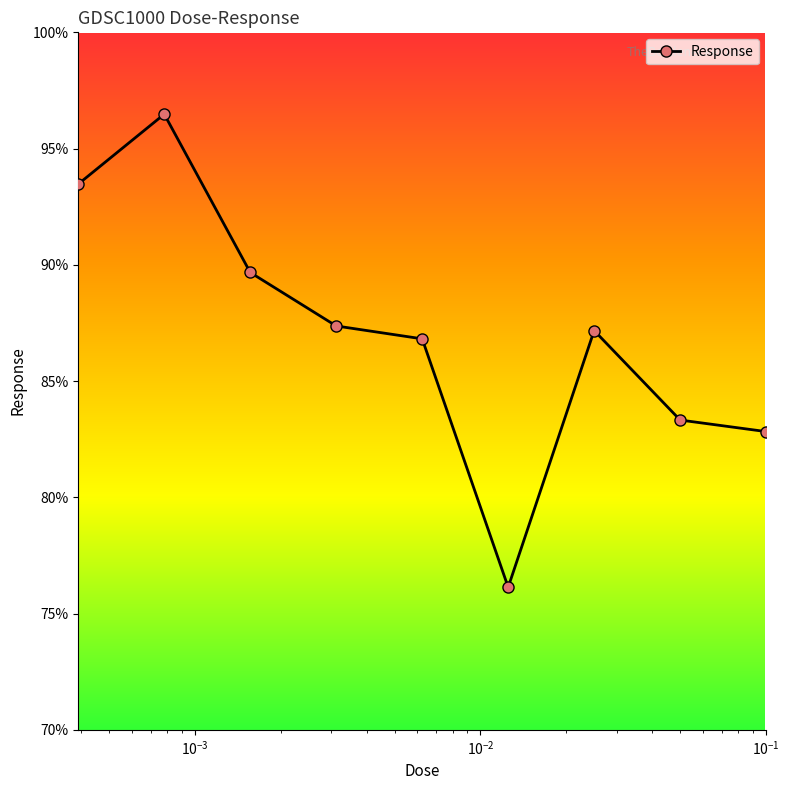

How many interior local valleys (lower than both neighbors) does the data have?

1